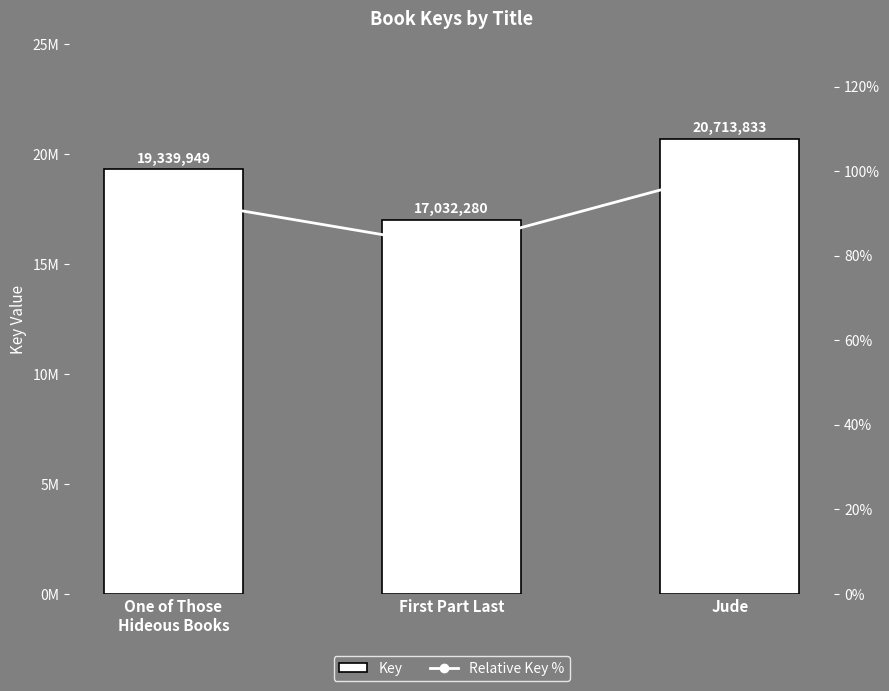

Reading left to right, what are all the values shown in this chart?

Key: 19339949.0	17032280.0	20713833.0
Relative Key %: 93.4	82.2	100.0